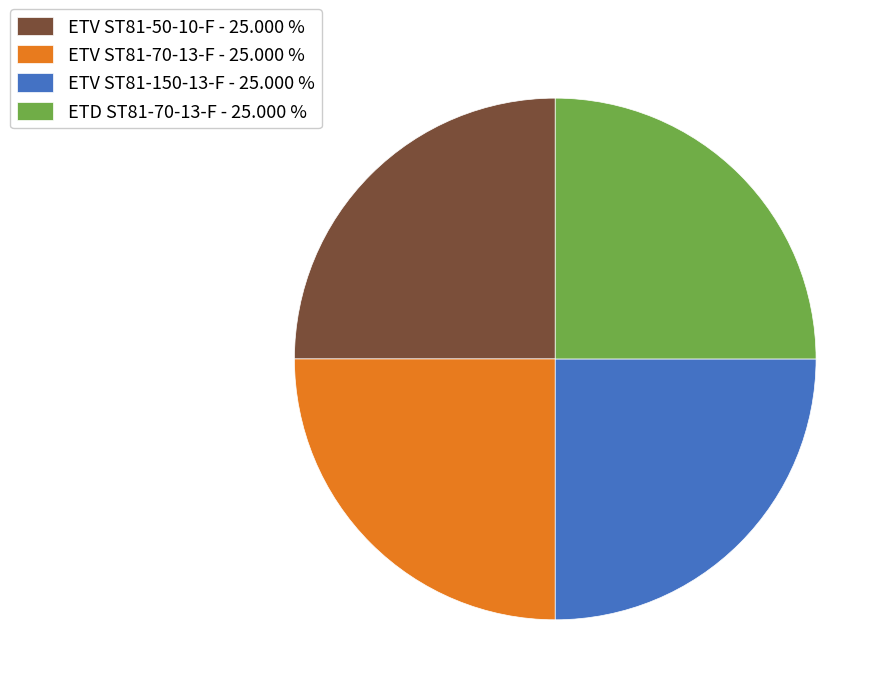

How many segments does this pie chart have?

4